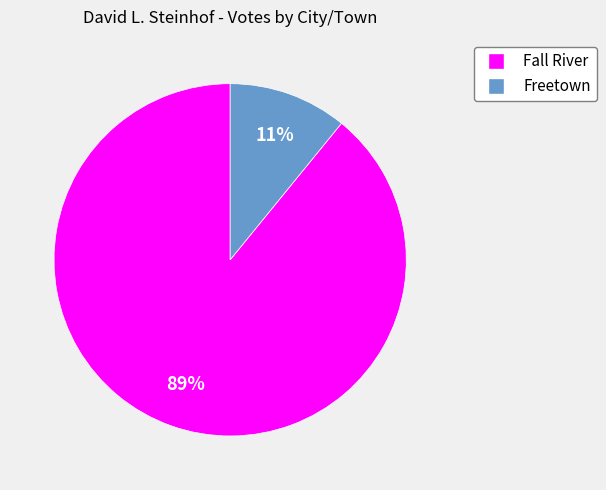

True or false: Fall River accounts for 99% of the total.

False